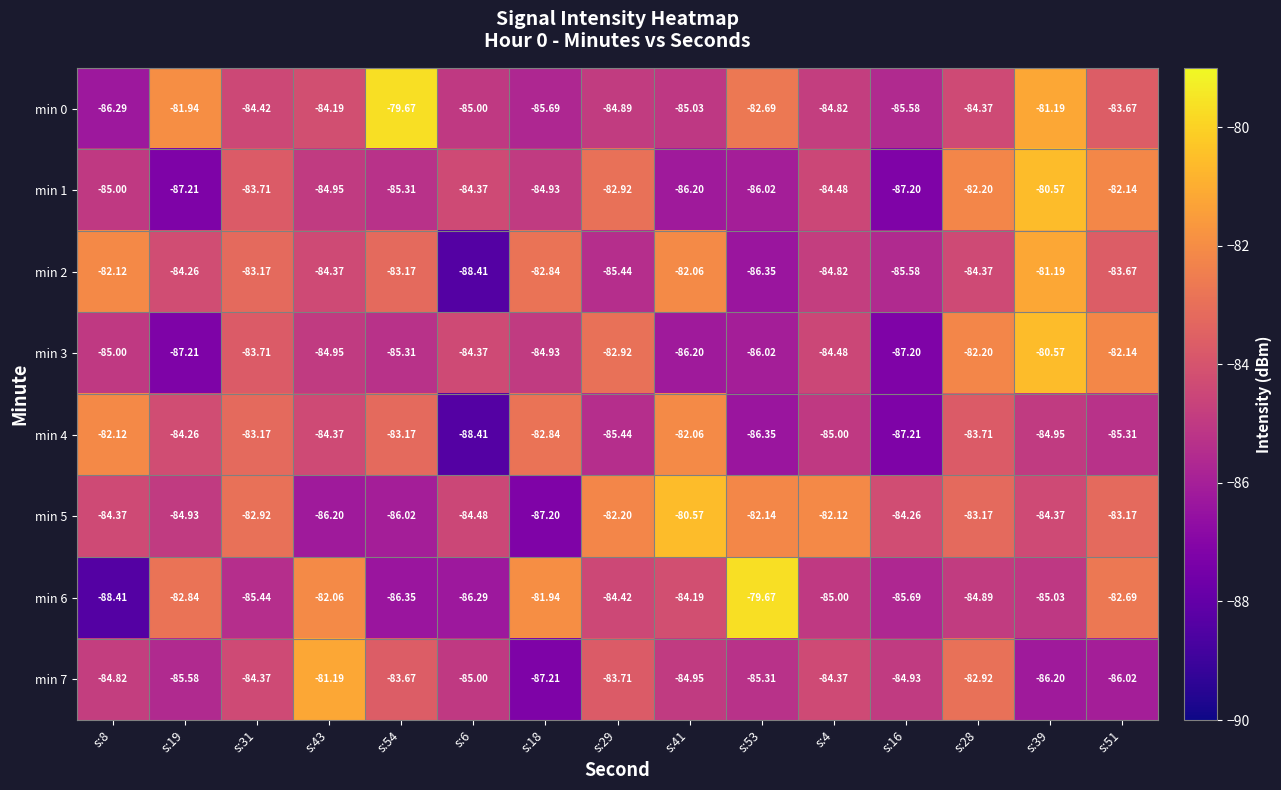

Is the value of min 6 at s:41 greater than the value of min 4 at s:31?

No